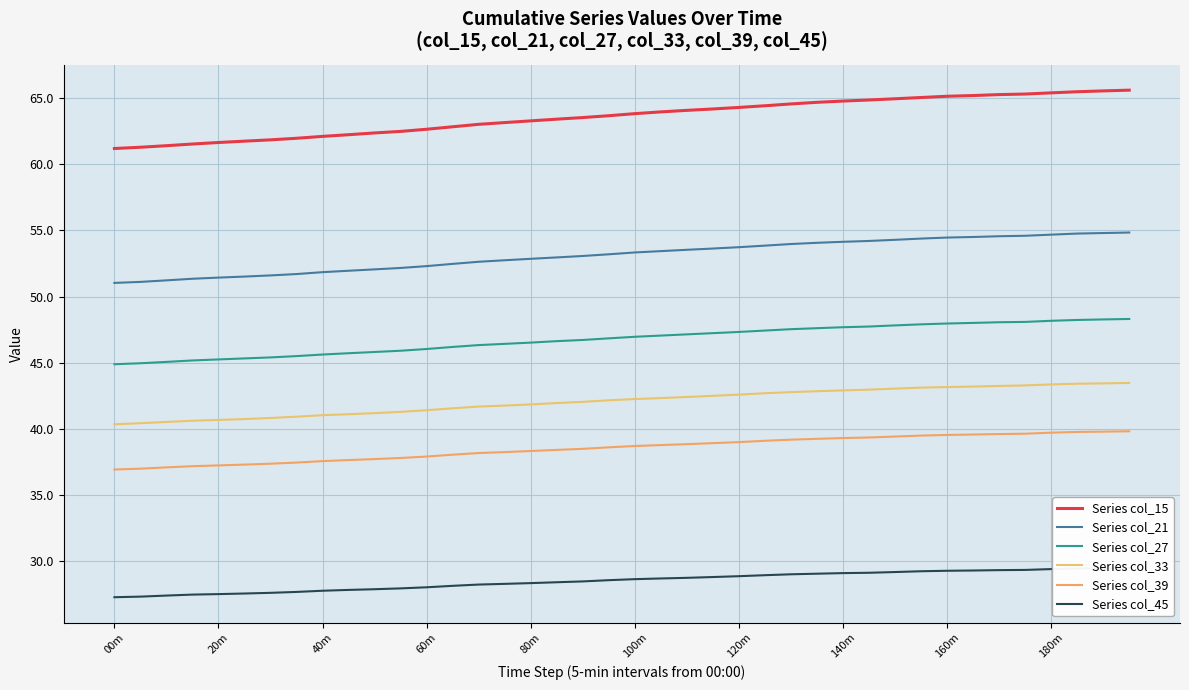

What is the difference between the second highest and second lowest values in the Series col_15 series?

4.3